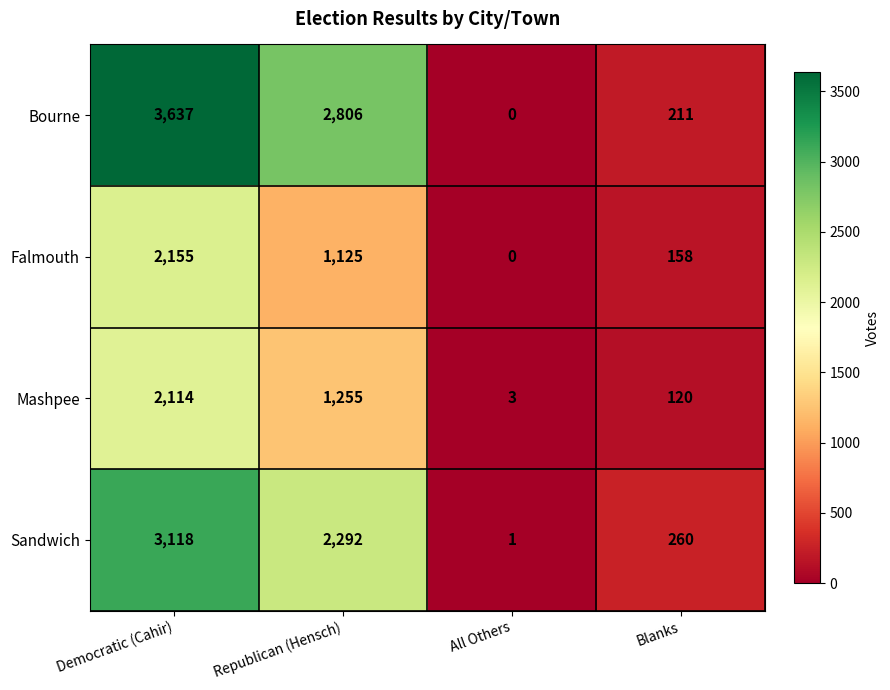

Between Republican (Hensch) and Blanks, which series saw the biggest shift?

Bourne